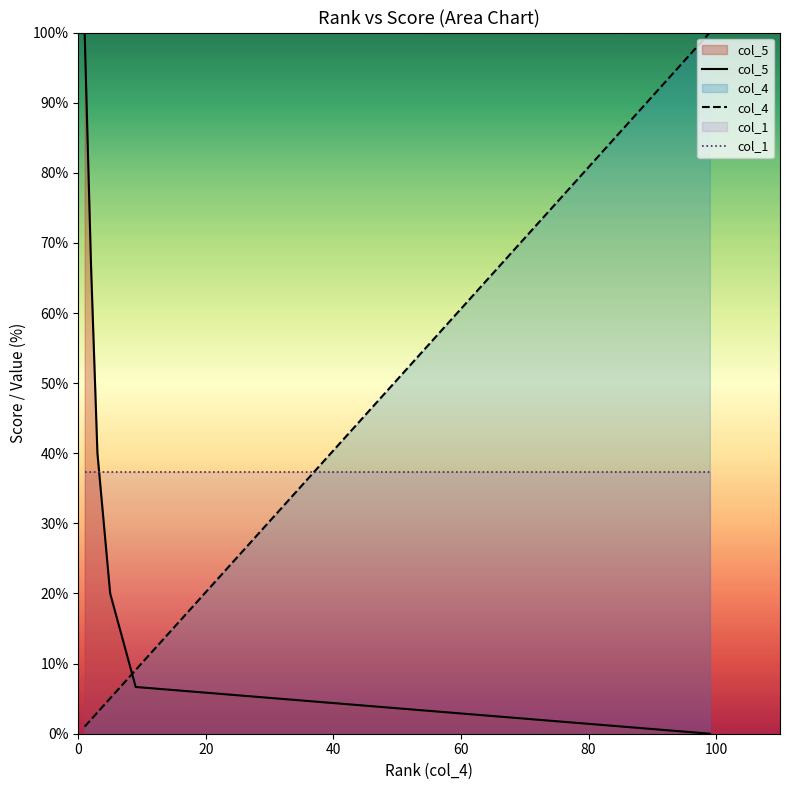

True or false: col_5 has more than 1 interior local peaks.

False